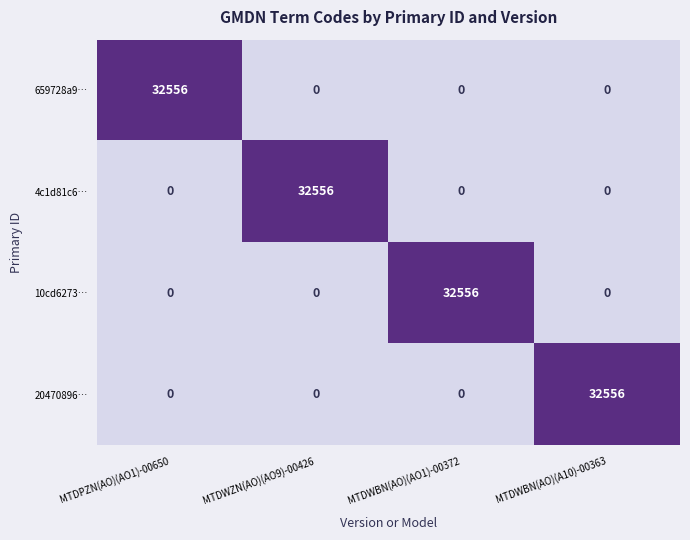

At how many categories does at least one series exceed 17981?

4